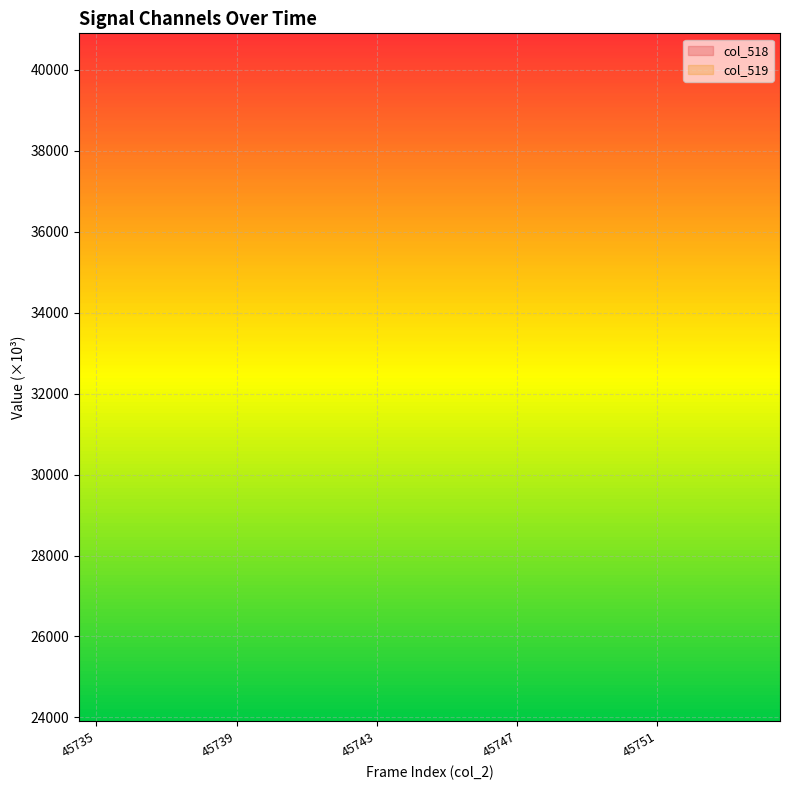

True or false: col_518 and col_519 intersect in this chart.

False